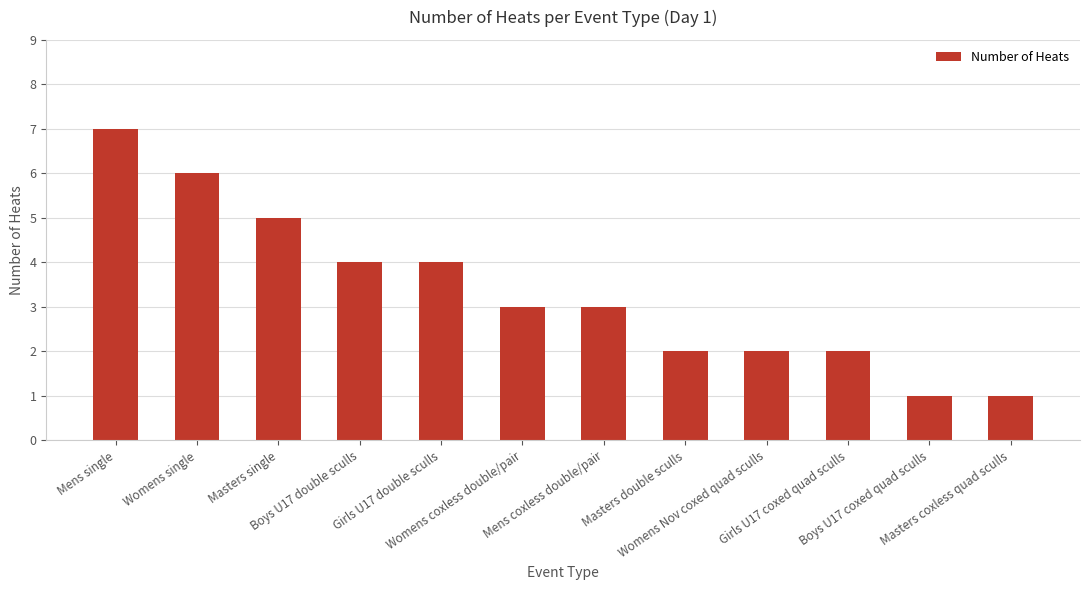

What is the value of the 9th bar from the left?

2